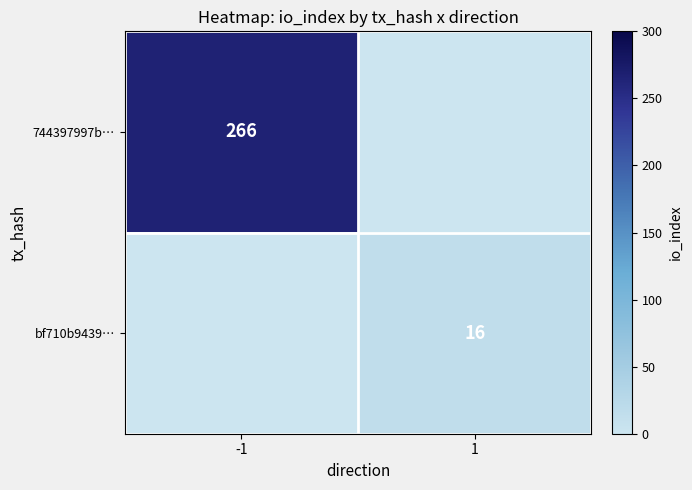

Is the value of 744397997b… at -1 greater than the value of bf710b9439… at 1?

Yes